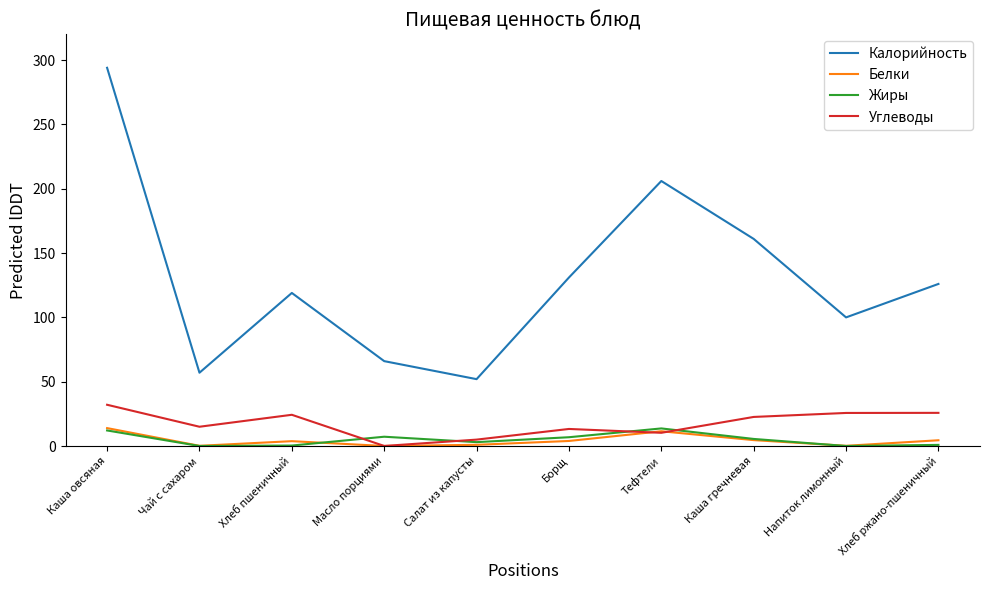

In Углеводы, how many points are lower than both neighbors (excluding endpoints)?

3